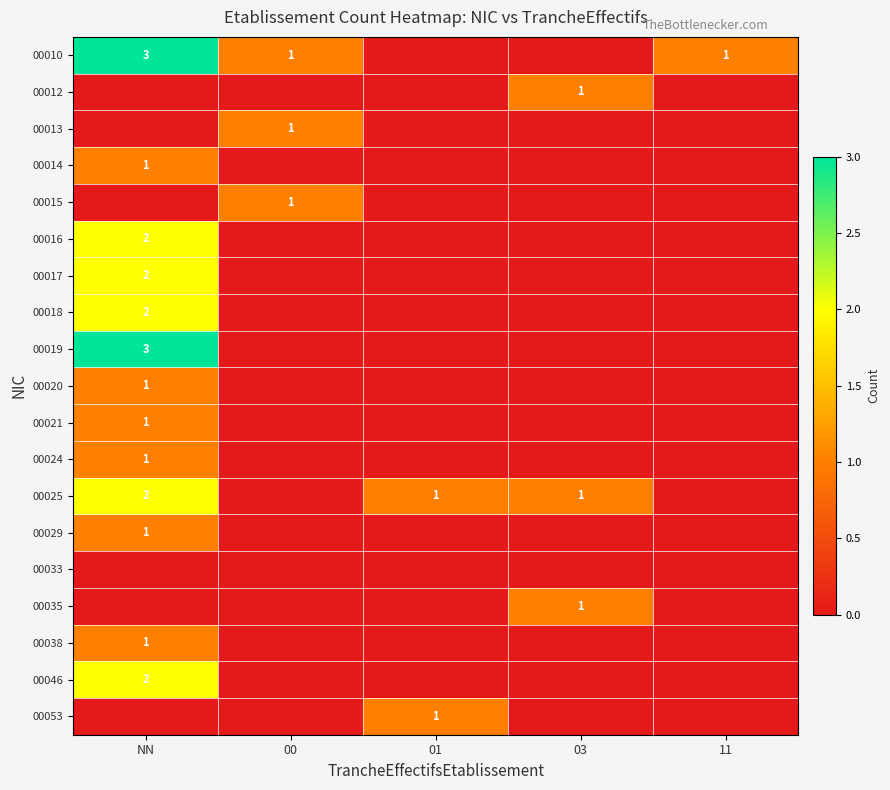

Is it true that 00010 equals 3 at NN?

True